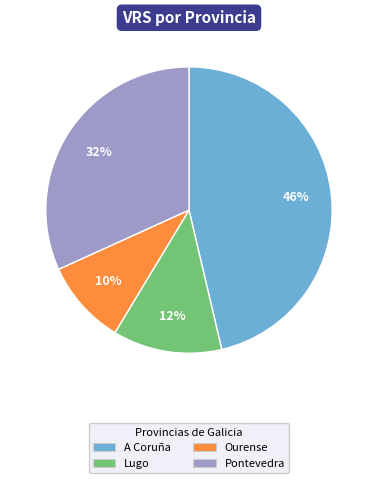

Count the number of slices in the pie.

4